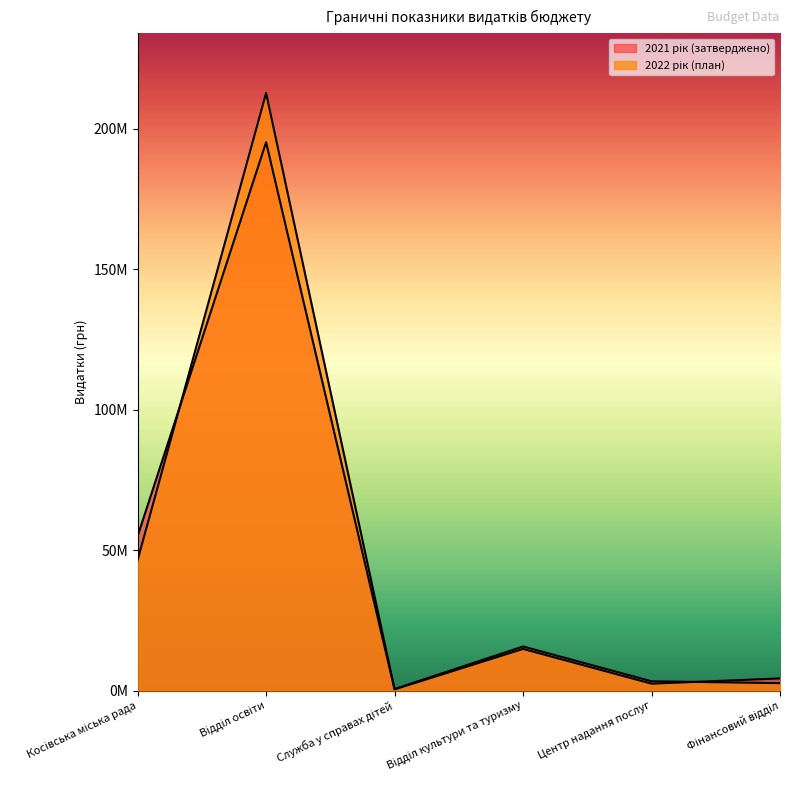

How many lines are shown in the chart?

2